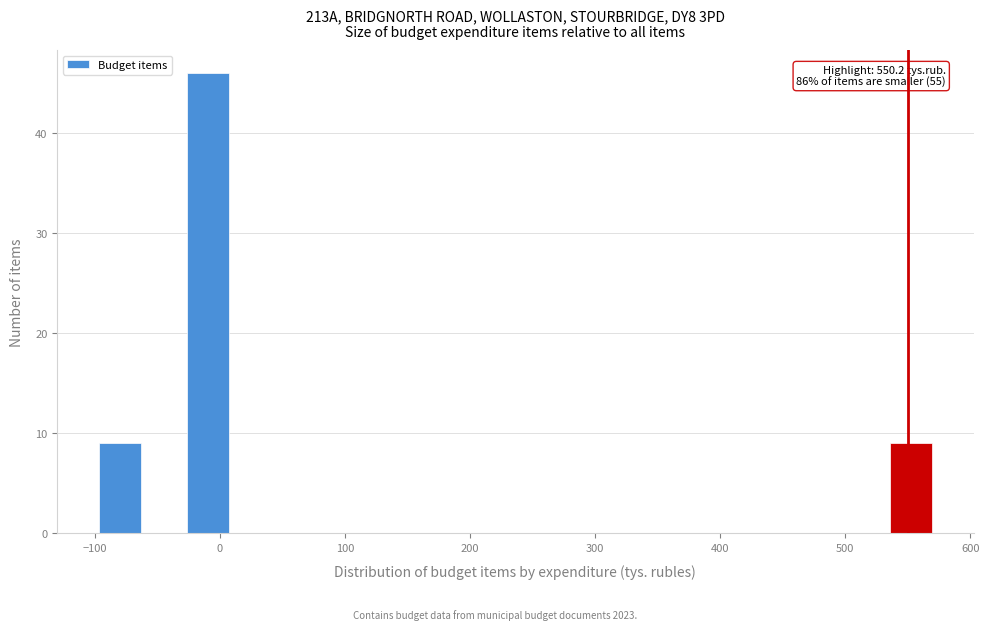

Around what value on the x-axis is the tallest bar? Give the approximate position of its centre, as read against the axis.

-10